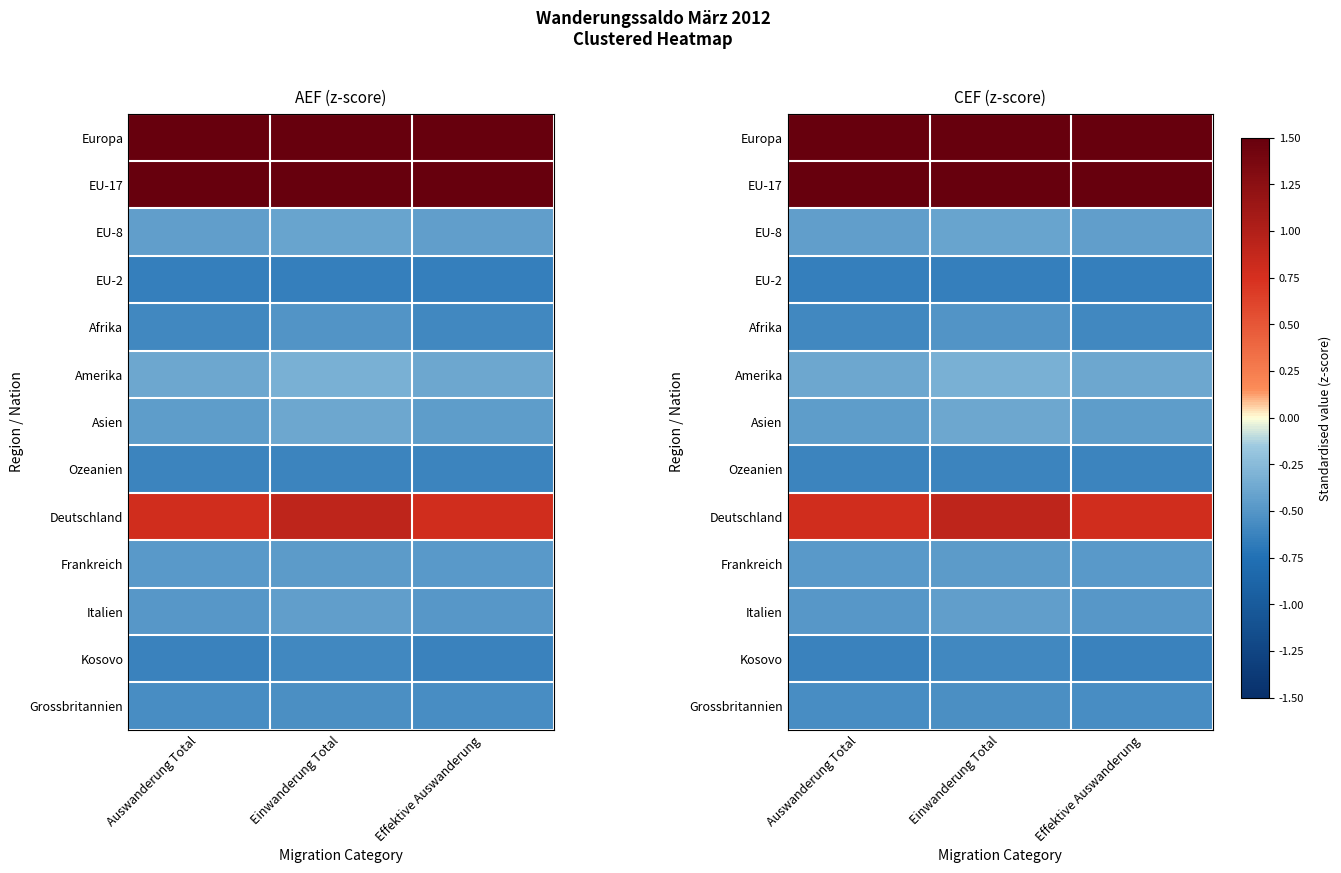

Which series has the largest range (max minus min)?

Europa